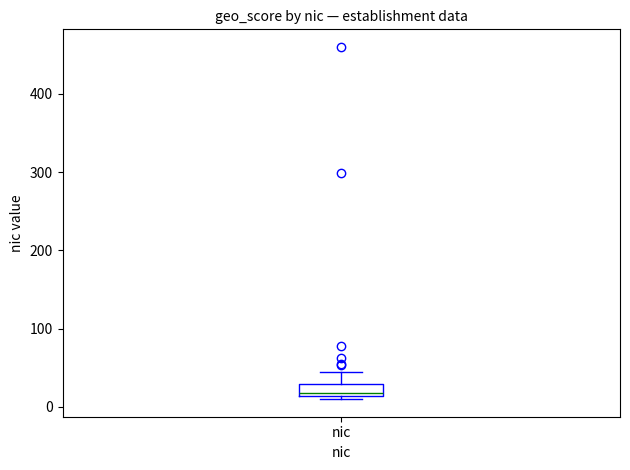

Transcribe this box plot: give where the median line is, the range the box spans, and where the two whiskers end, as read against the y-axis. The values are not printed on the chart, so give them approximately, as read against the axis.

median 20, box 10 to 30, whiskers 10 (just below the box's lower edge) to 50